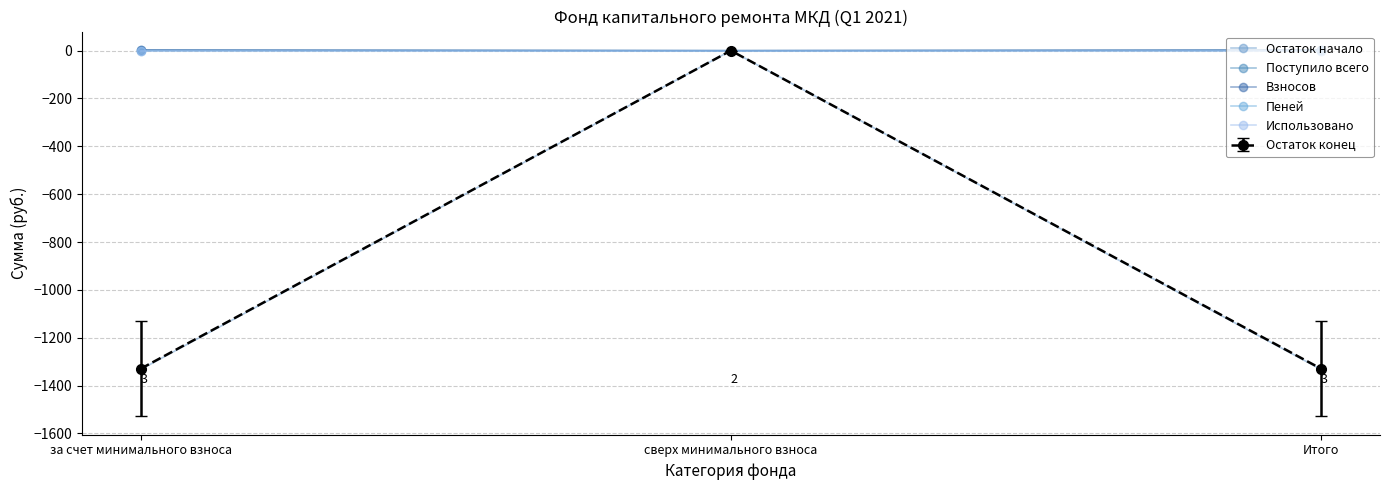

Rank the series by their maximum value, from lowest to highest.

Остаток начало, Пеней, Использовано, Поступило всего, Взносов